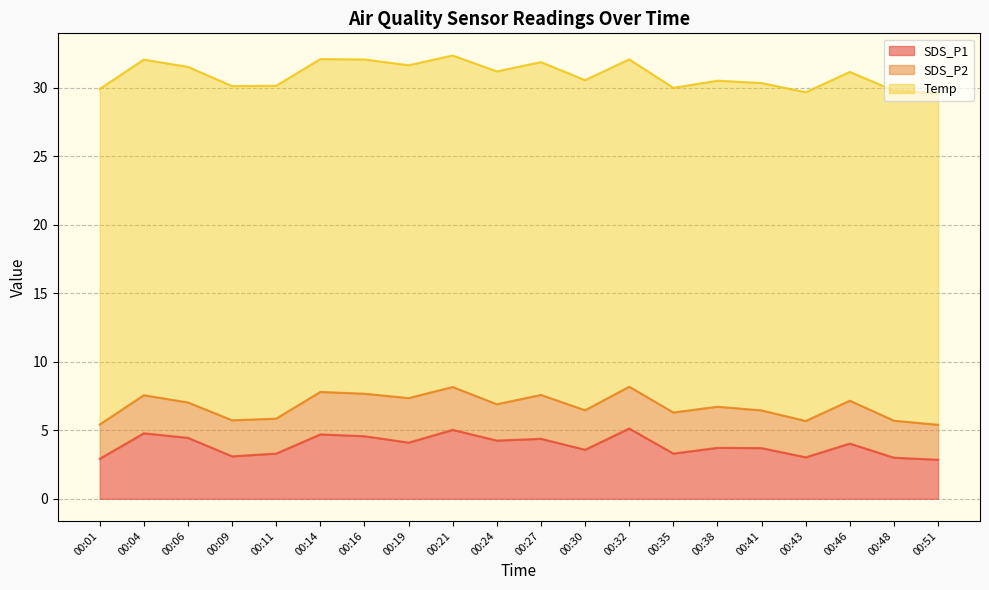

True or false: SDS_P2 and SDS_P1 cross at least once.

False